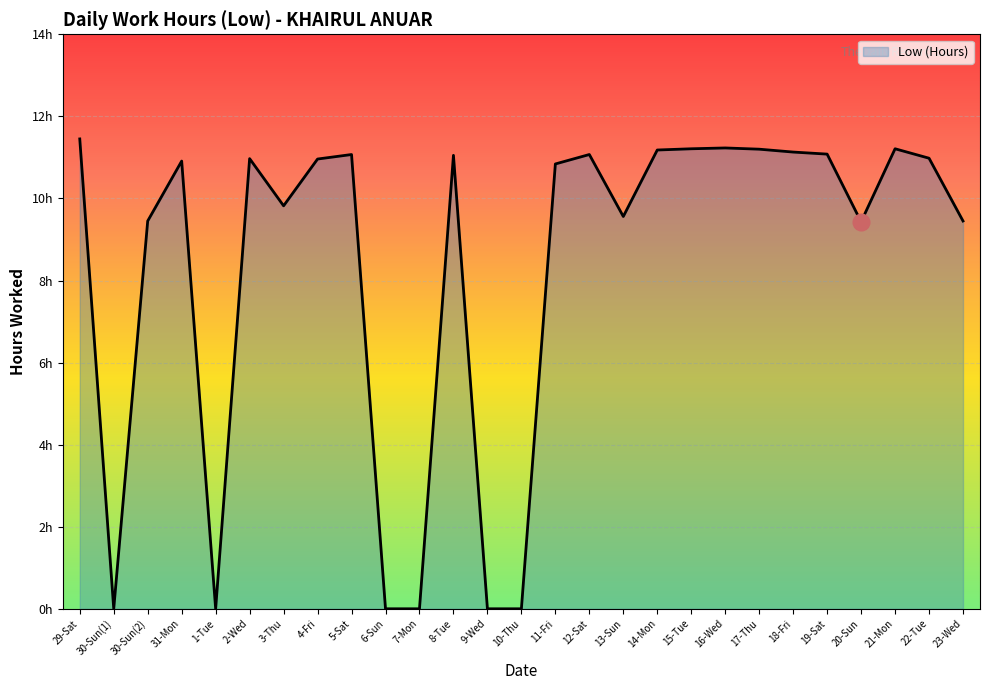

Which category has the highest value across all series?

29-Sat